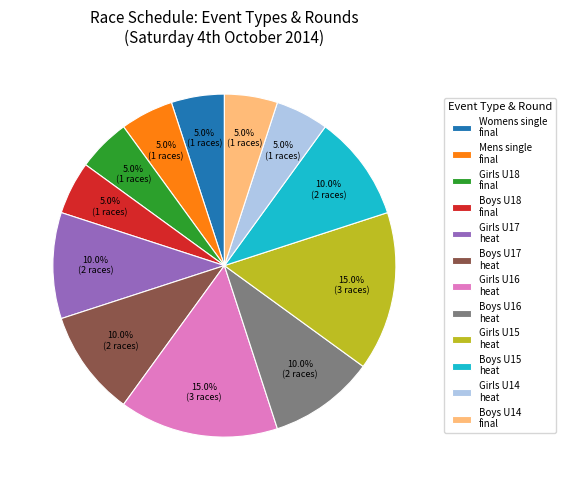

Does Boys U16 heat account for over 50% of the chart?

No